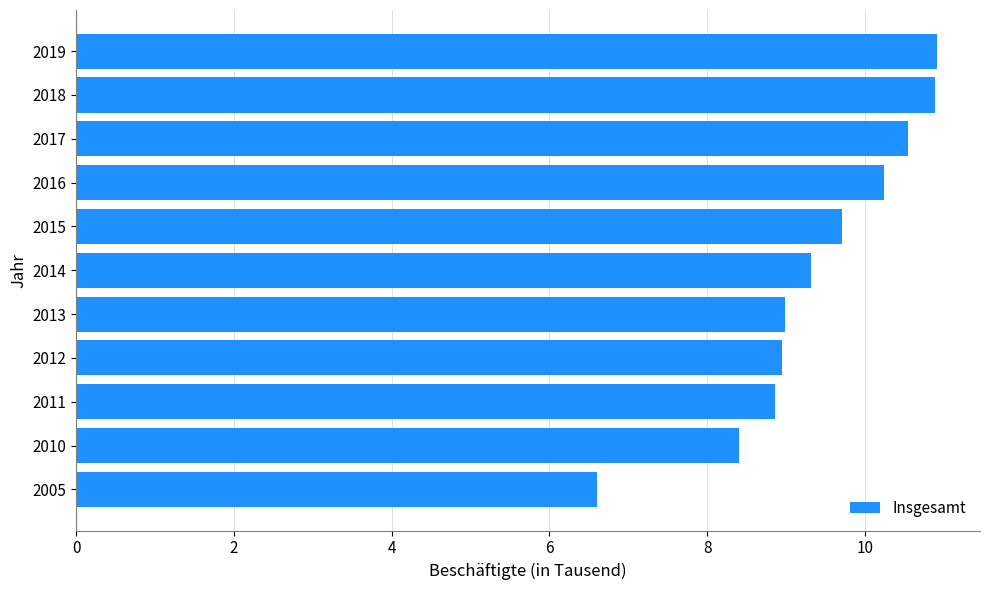

What is the difference between the second highest and minimum values?

4.3